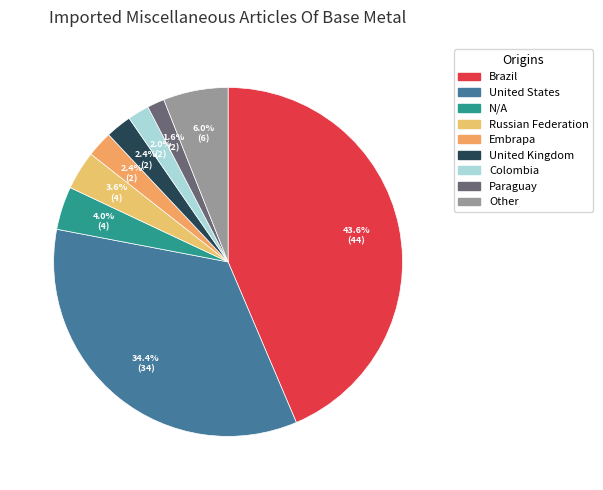

How many slices are in this pie chart?

9